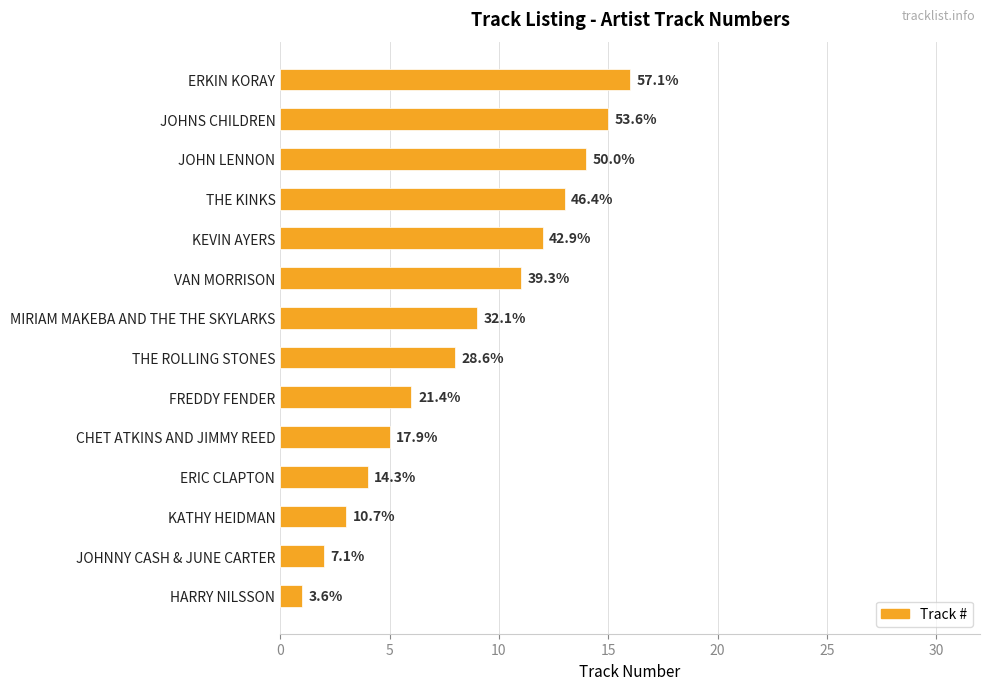

What is the difference between the second highest and second lowest values?

13